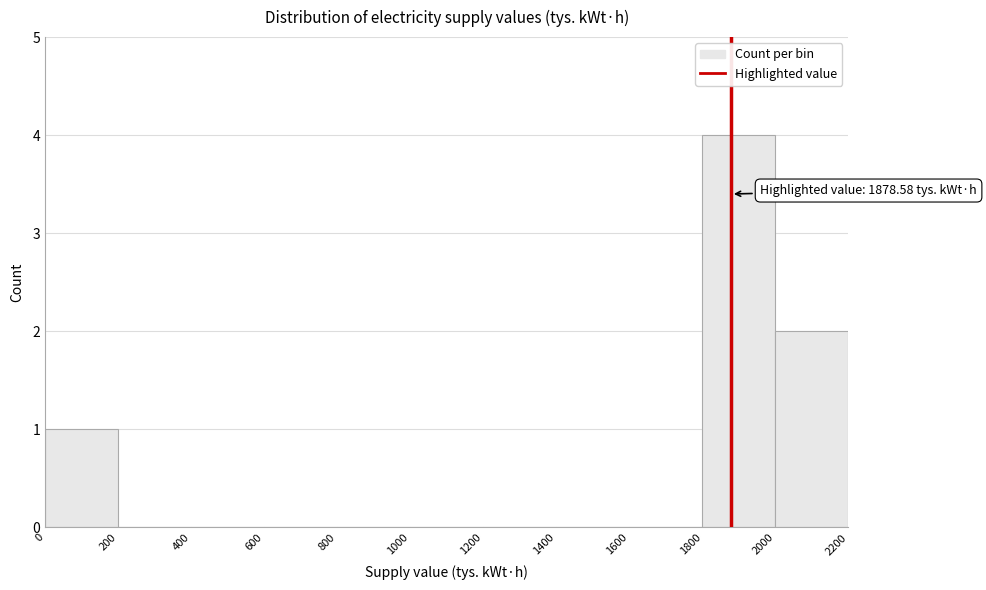

Which range on the x-axis has the tallest bar?

1800 to 2000